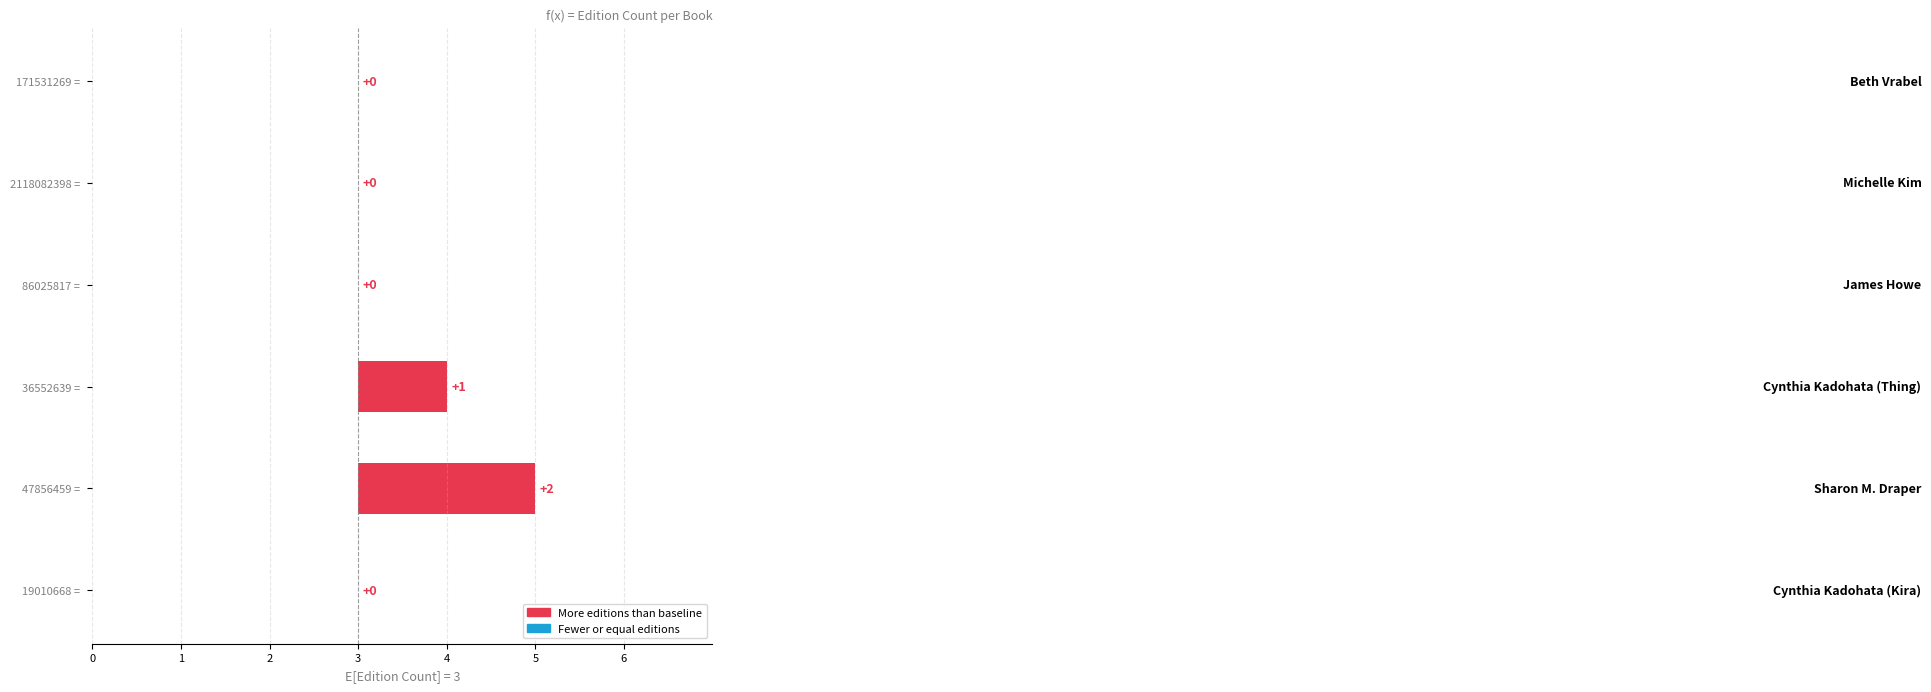

Rank the categories by value from lowest to highest.

171531269 =, 2118082398 =, 86025817 =, 19010668 =, 36552639 =, 47856459 =